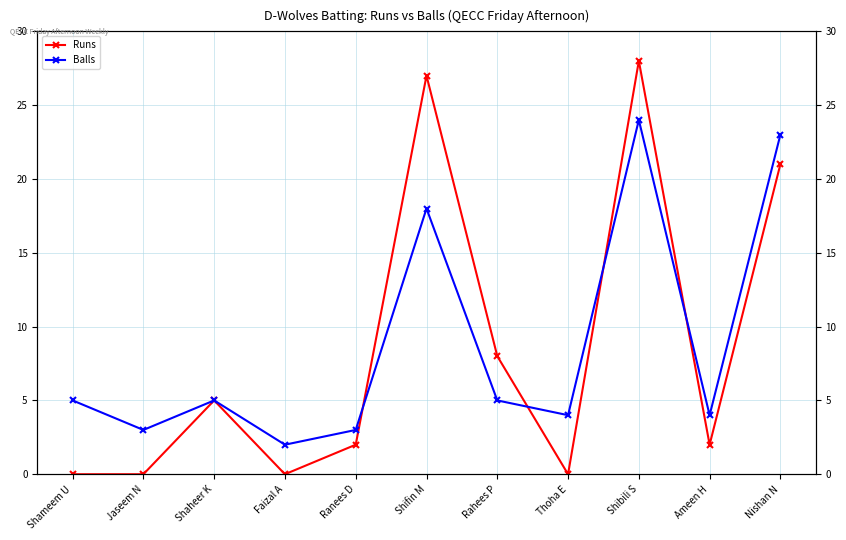

What are all the series names shown in the legend?

Runs, Balls